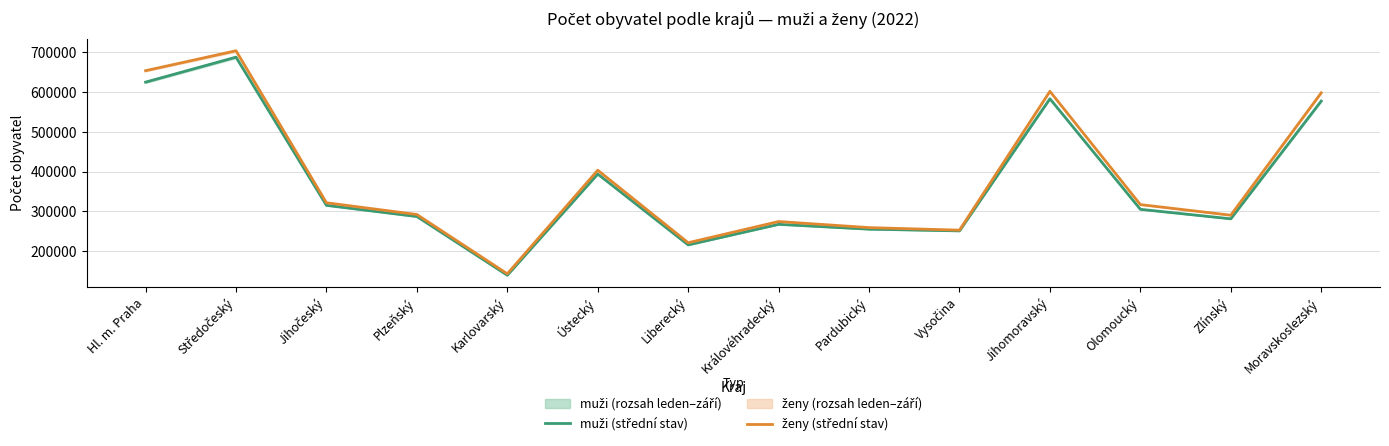

At which category is the sum across all series the highest?

Středočeský